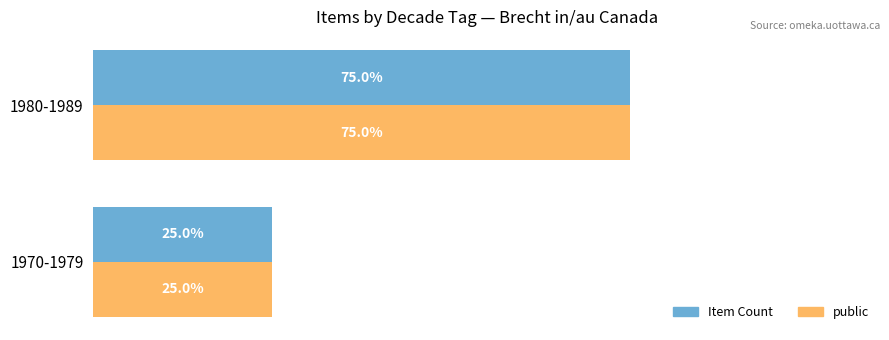

At which label does Item Count reach its peak?

1980-1989